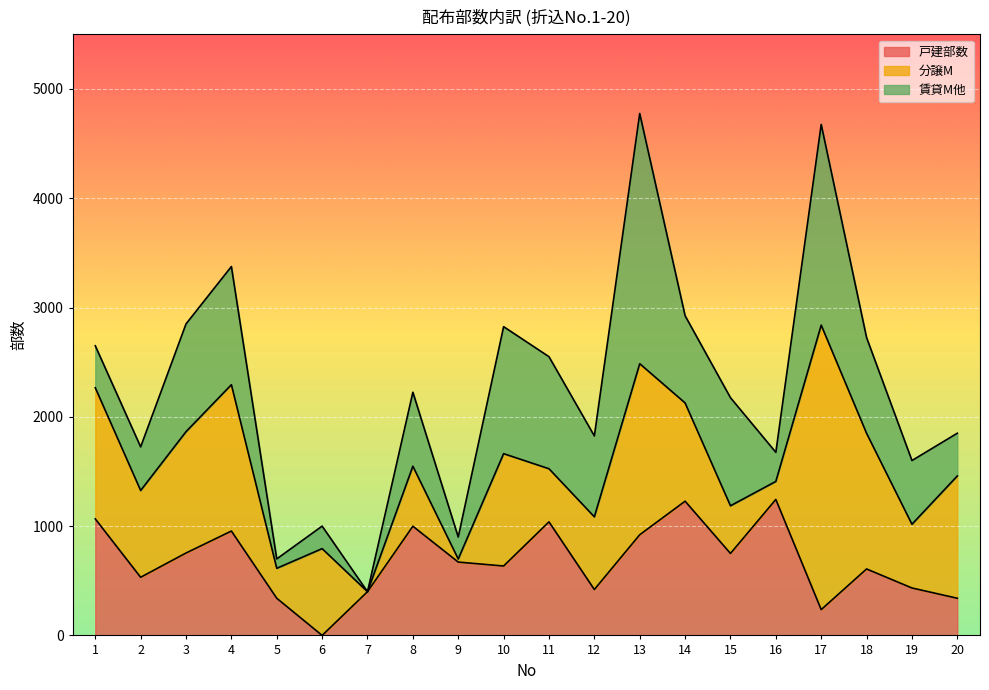

Is the value of 戸建部数 at 10 greater than the value of 賃貸M他 at 16?

Yes